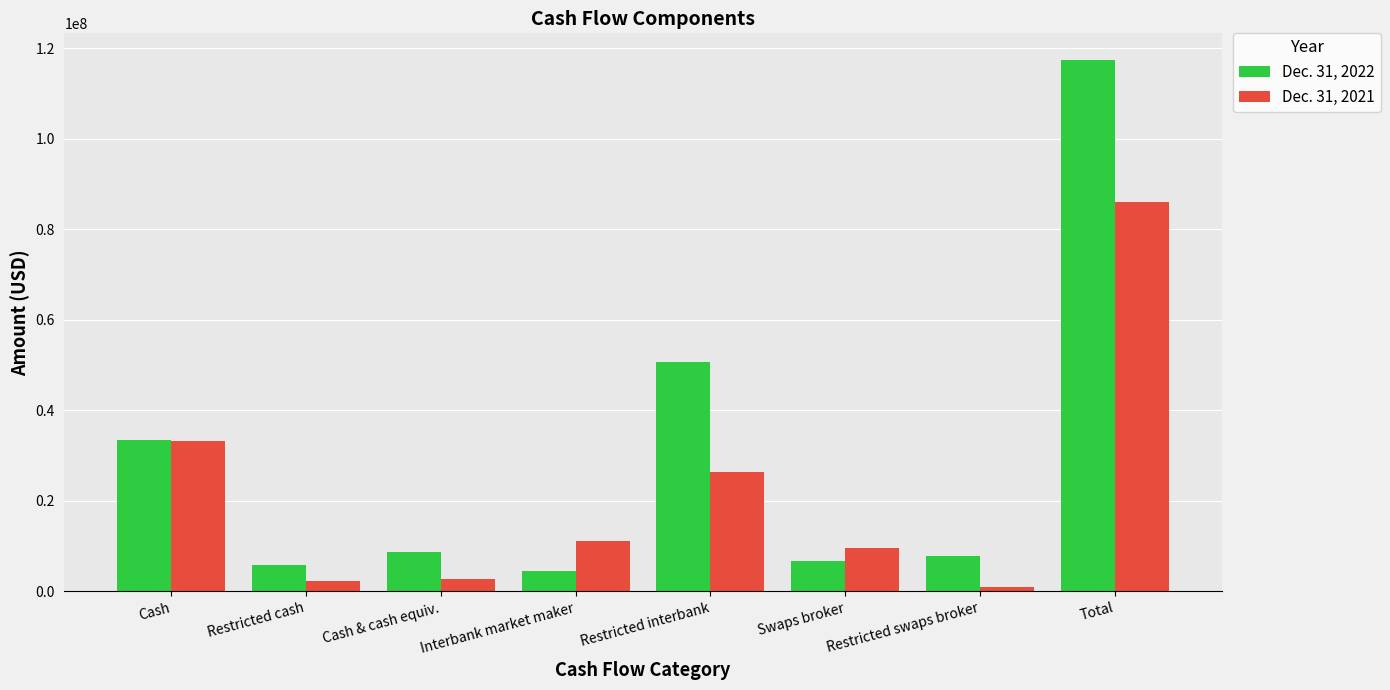

What is the total value across all series at Restricted cash?

8005576